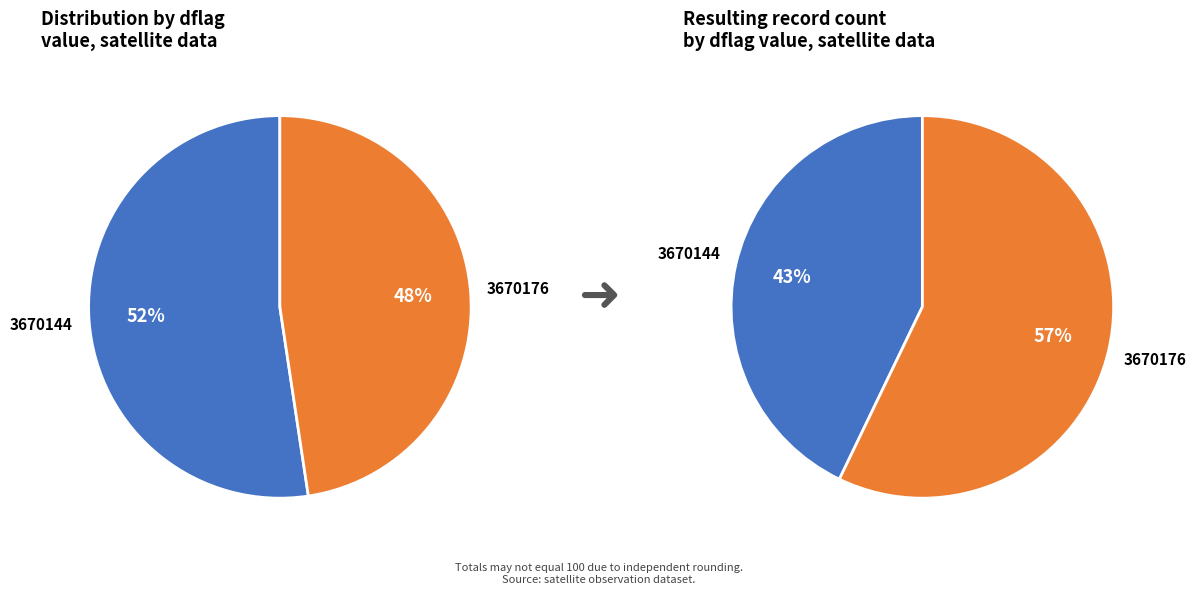

Count the number of slices in the pie.

2